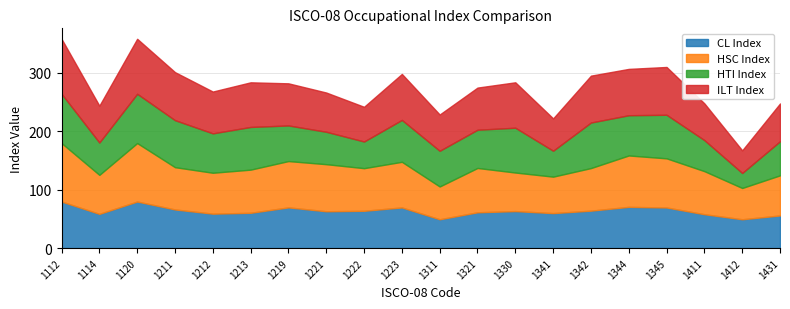

True or false: ILT Index and HSC Index cross at least once.

True